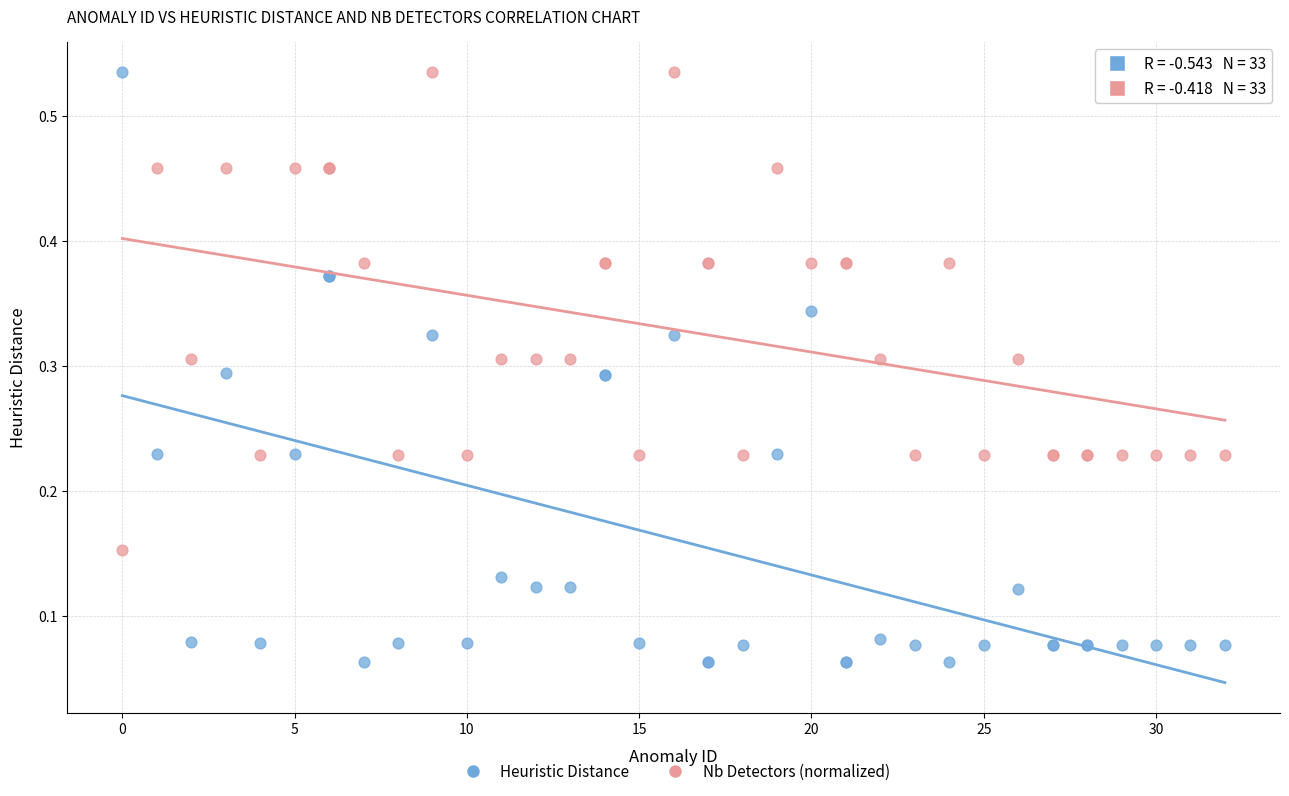

What are all the series names shown in the legend?

Heuristic Distance, Nb Detectors (normalized)